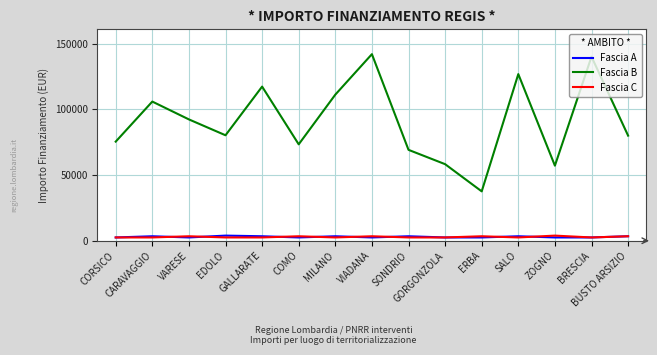

Count the number of categories in the chart.

15